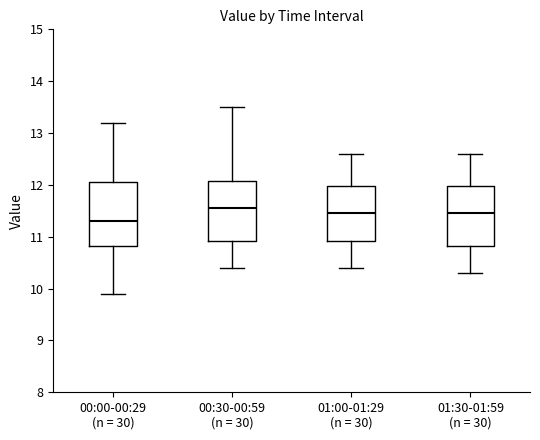

Reading left to right, transcribe this box plot: for each box, give where its median line is, the range the box spans, and where its two whiskers end, as read against the y-axis. The values are not printed on the chart, so give them approximately, as read against the axis.

00:00-00:29 (n = 30): median 11.3, box 10.8 to 12.1, whiskers 9.9 to 13.2
00:30-00:59 (n = 30): median 11.6, box 10.9 to 12.1, whiskers 10.4 to 13.5
01:00-01:29 (n = 30): median 11.5, box 10.9 to 12.0, whiskers 10.4 to 12.6
01:30-01:59 (n = 30): median 11.5, box 10.8 to 12.0, whiskers 10.3 to 12.6